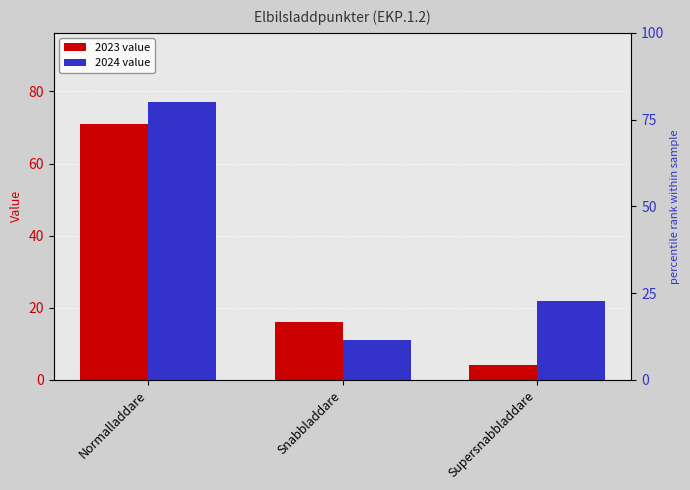

What position from the left is Normalladdare?

1